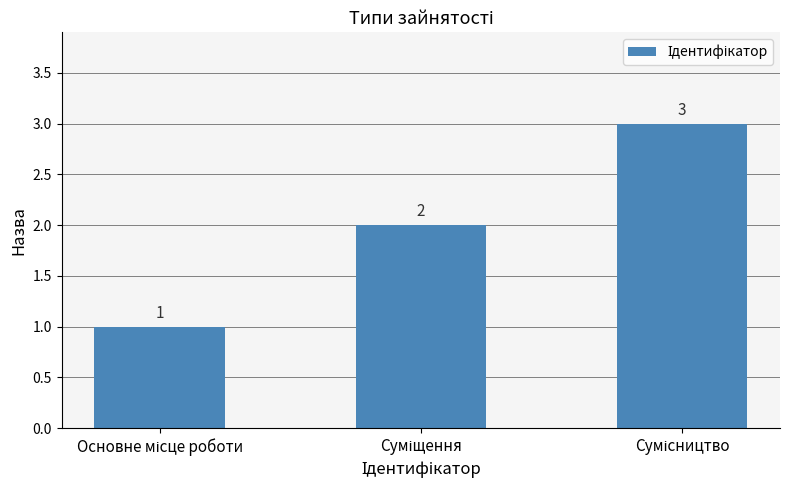

What is the sum of all values?

6